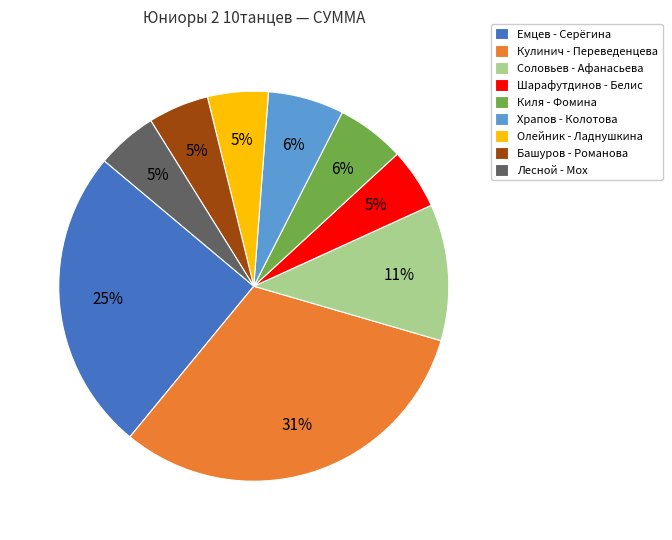

Approximately how many times larger is the value at Емцев - Серёгина compared to Кулинич - Переведенцева?

0.8